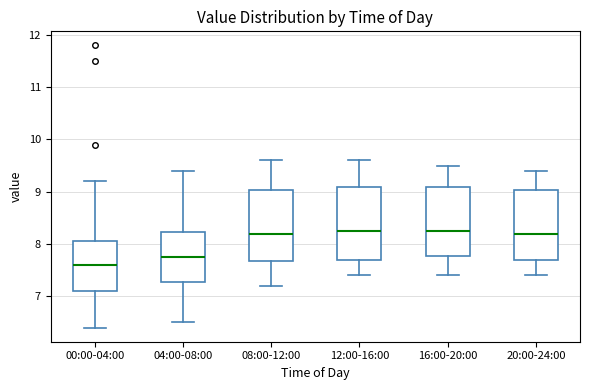

Reading left to right, read every box against the y-axis: the position of its median line, the range the box covers, and the ends of its whiskers. The values are not printed on the chart, so give them approximately, as read against the axis.

00:00-04:00: median 7.6, box 7.1 to 8.1, whiskers 6.4 to 9.2
04:00-08:00: median 7.8, box 7.3 to 8.2, whiskers 6.5 to 9.4
08:00-12:00: median 8.2, box 7.7 to 9.0, whiskers 7.2 to 9.6
12:00-16:00: median 8.3, box 7.7 to 9.1, whiskers 7.4 to 9.6
16:00-20:00: median 8.3, box 7.8 to 9.1, whiskers 7.4 to 9.5
20:00-24:00: median 8.2, box 7.7 to 9.0, whiskers 7.4 to 9.4